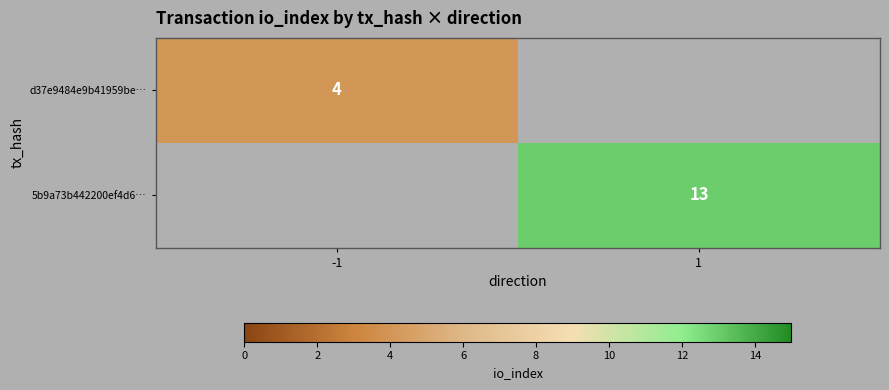

What is the smallest value displayed?

4.0